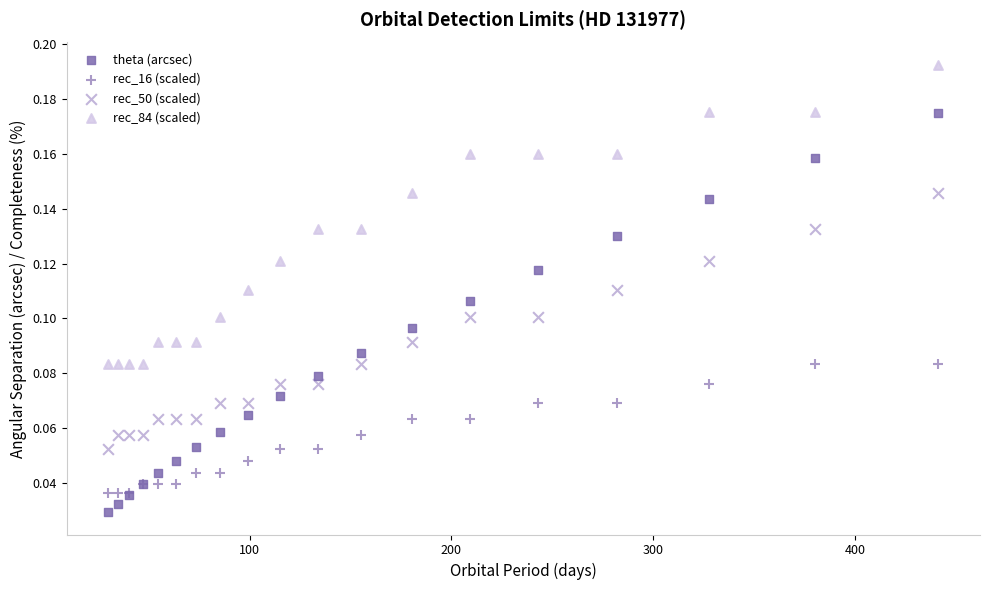

Which series has the widest spread of Y values?

theta (arcsec)